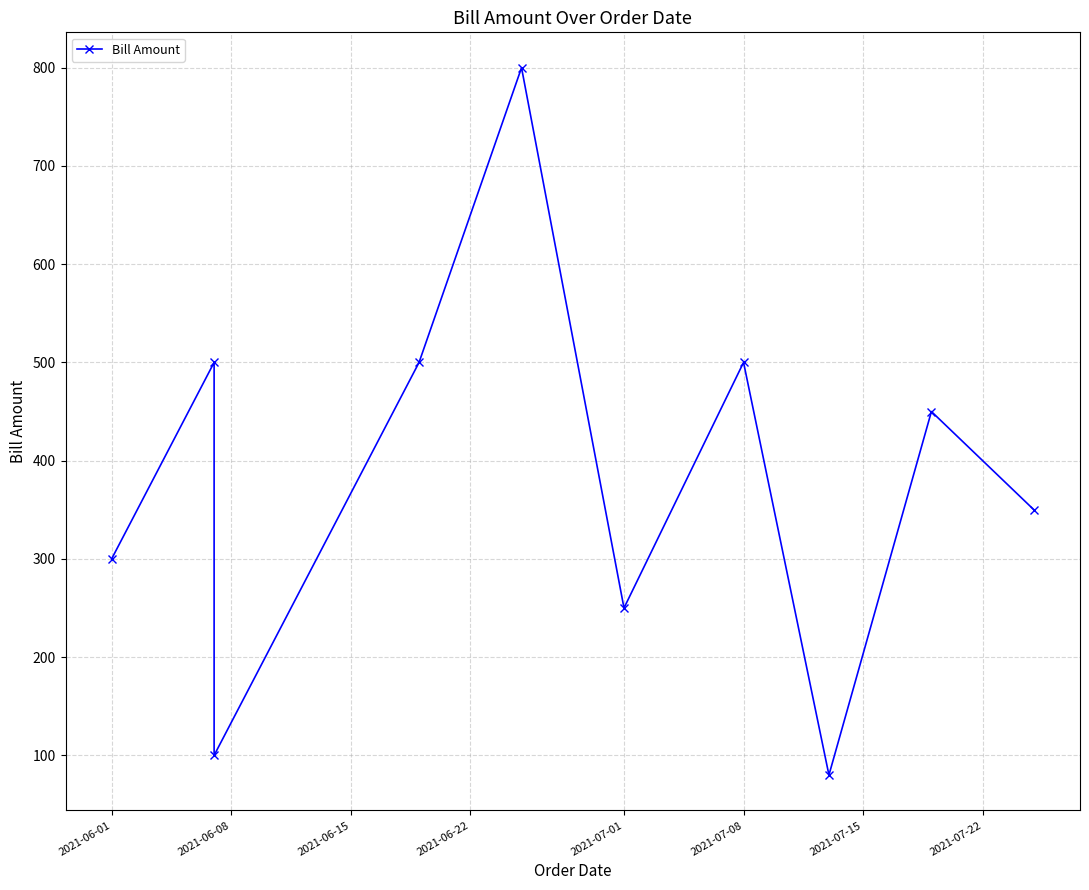

How many data points are above 450?

4